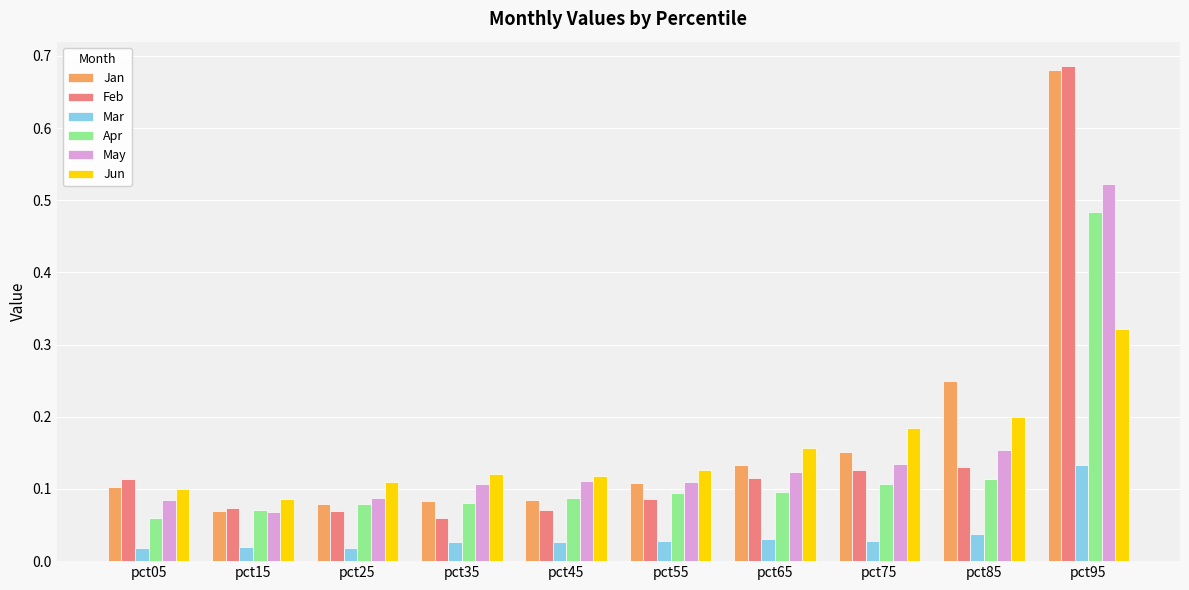

What is the difference between the maximum and second lowest values in the May series?

0.4